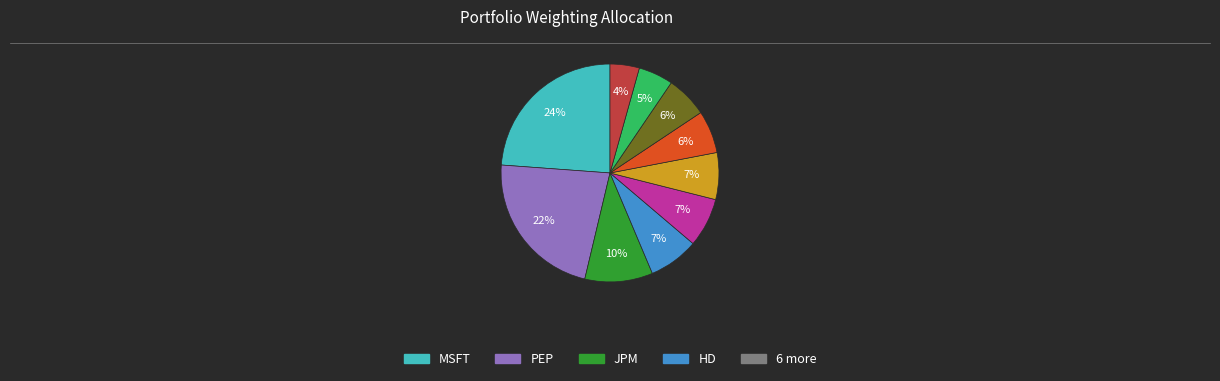

To the nearest percent, what is the average slice percentage?

10%